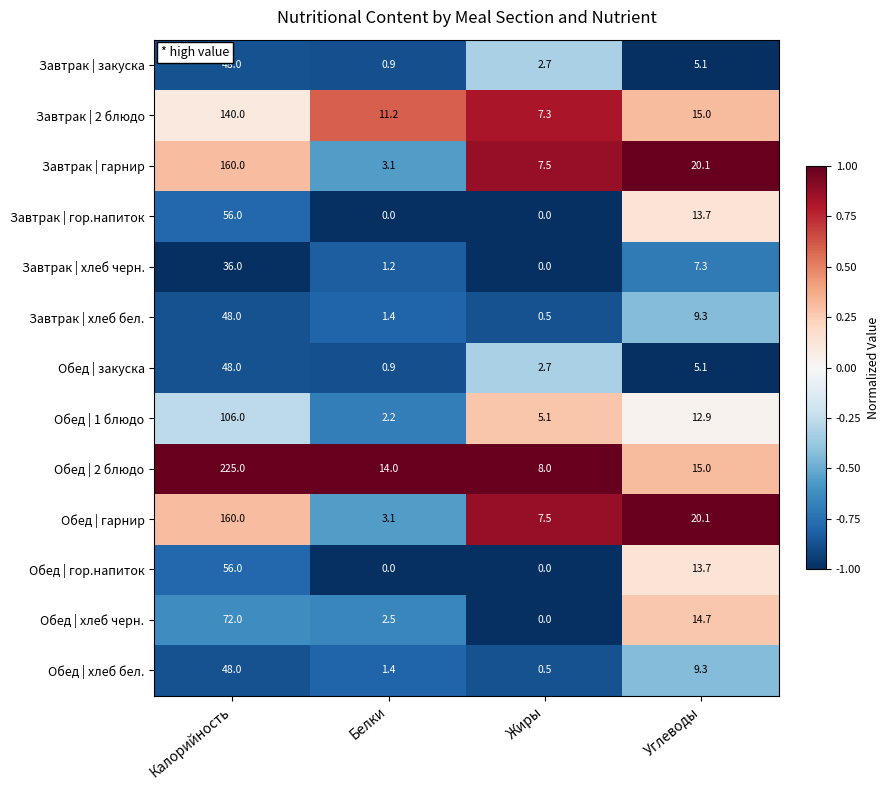

At which category is the sum across all series the highest?

Калорийность